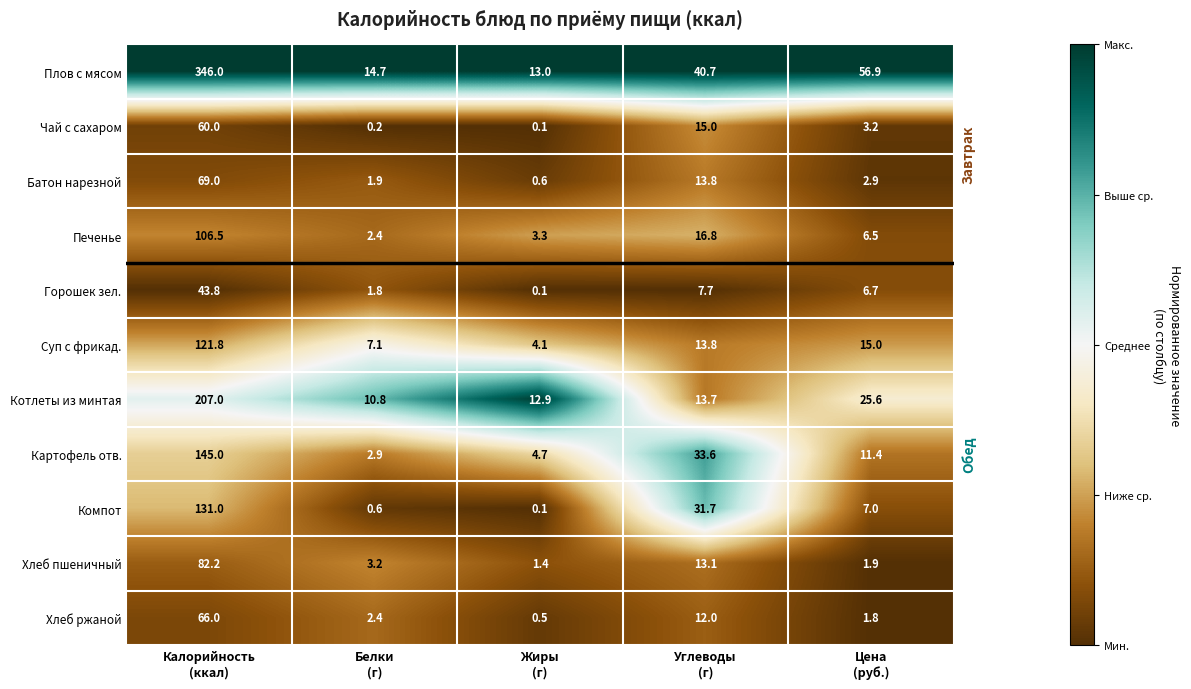

Which series has the largest total across all categories?

Плов с мясом